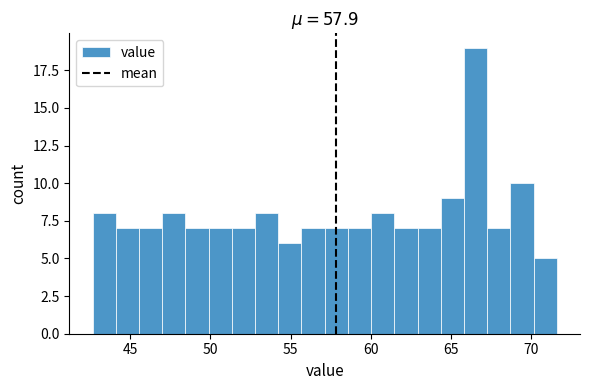

Read against the x-axis, roughly where is the centre of the tallest bar?

66.5